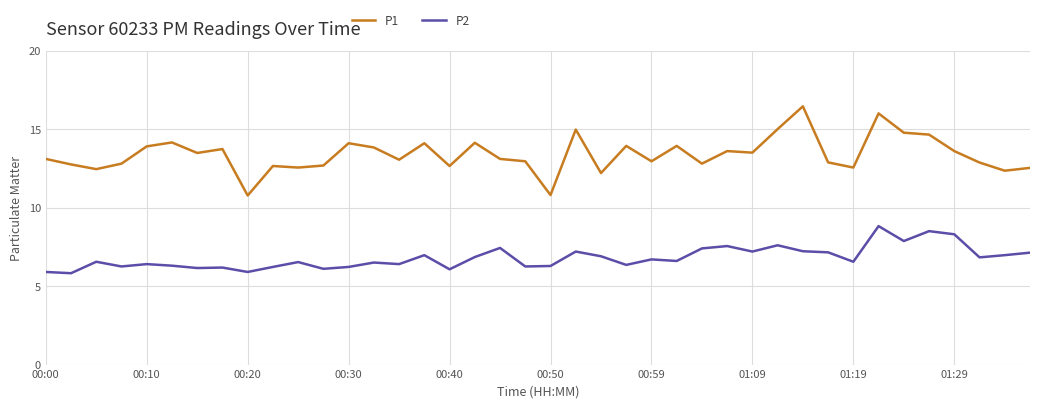

Which series has the widest spread of values?

P1